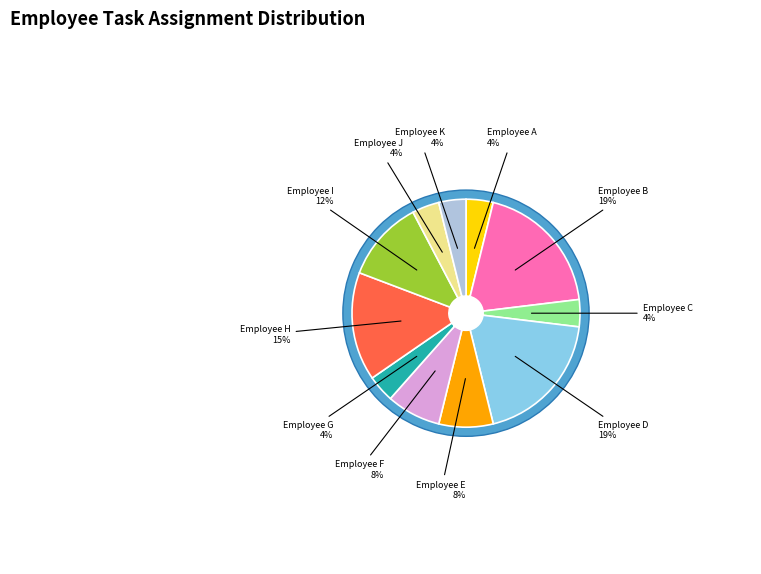

True or false: Employee A accounts for 4% of the total.

True